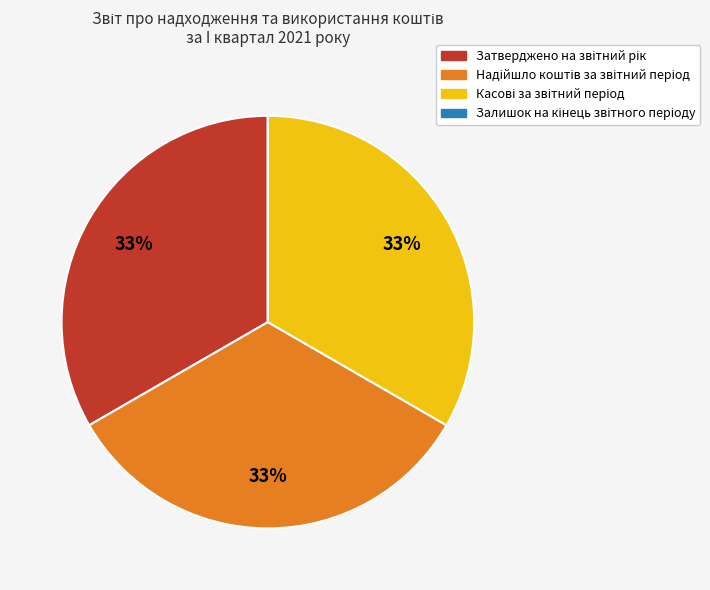

Does any single category account for the majority?

No